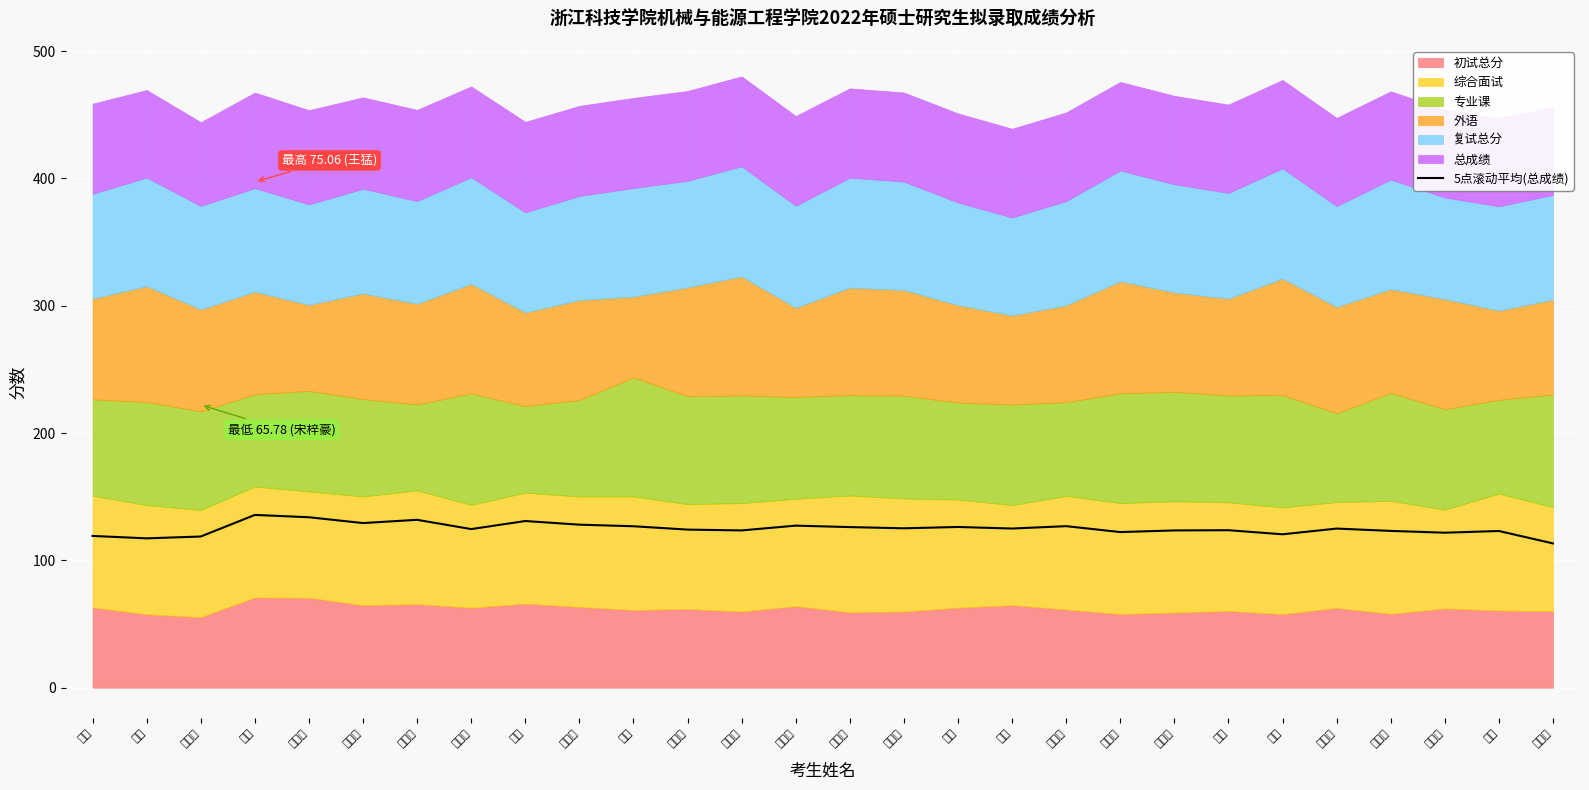

True or false: the data shows 123.1 at 林超.

True